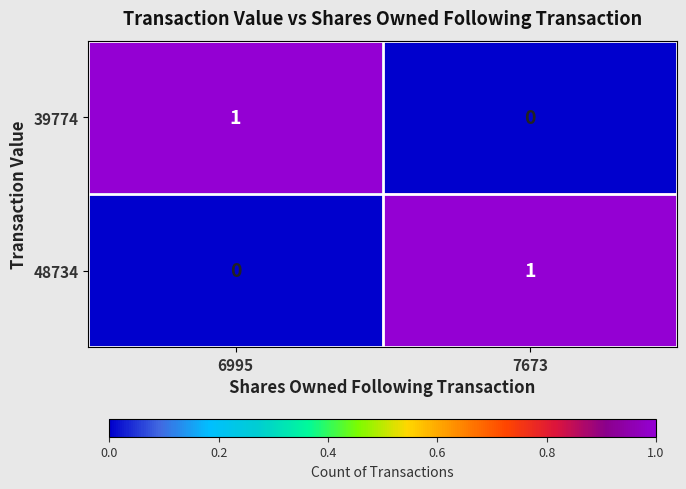

Reading left to right, extract all data points from this chart.

39774: 1	0
48734: 0	1